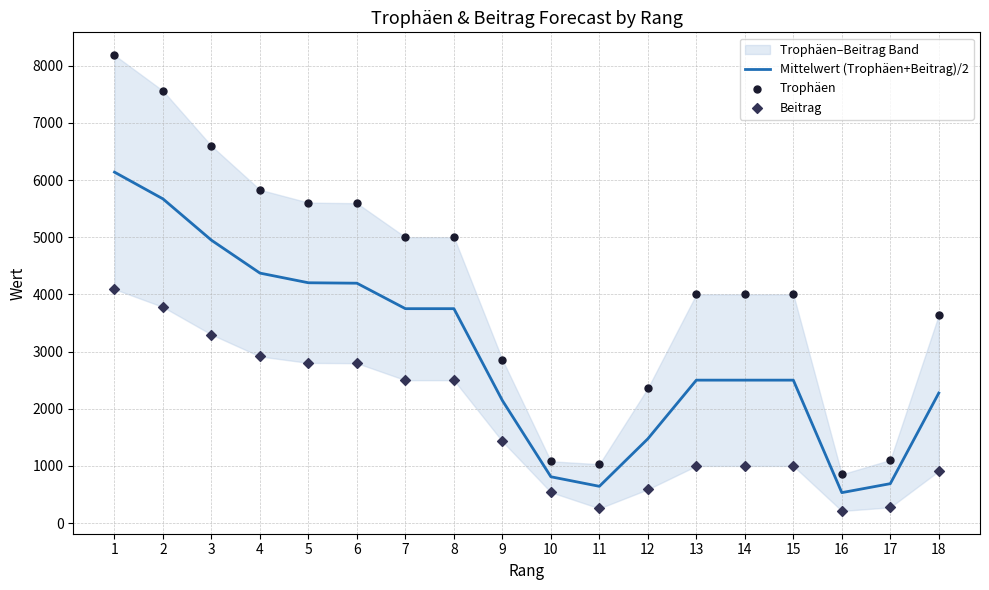

What is the total value across all series at 17?

2070.0